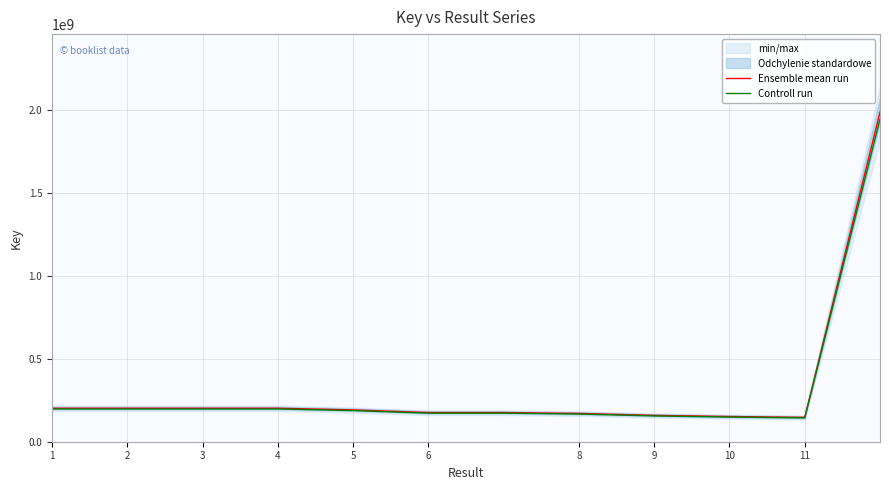

What is the value of the Ensemble mean run point at the 4th from the left?

202017898.7